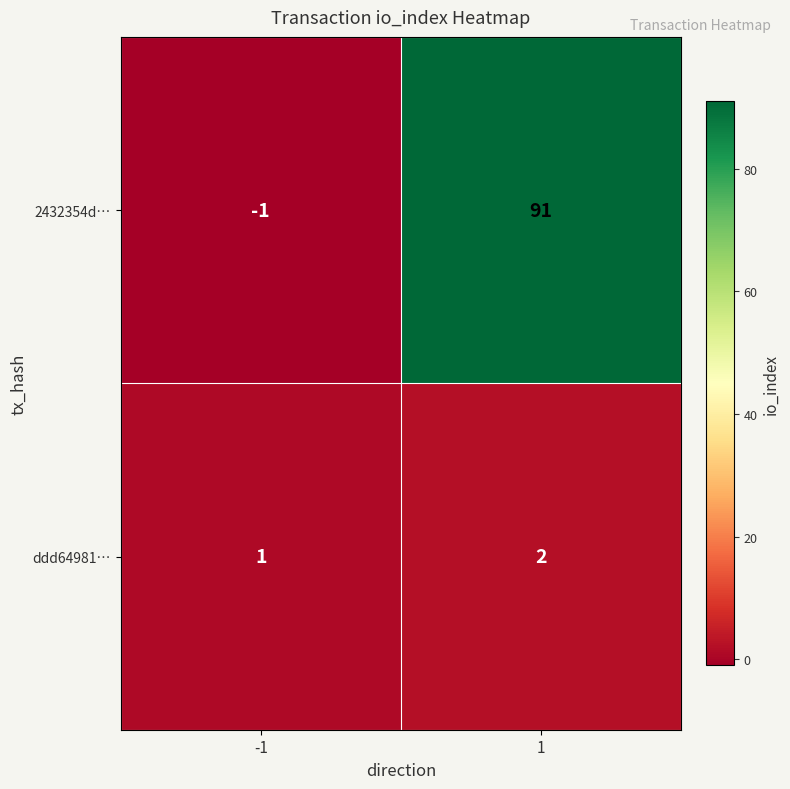

Which series has the widest spread of values?

2432354d…